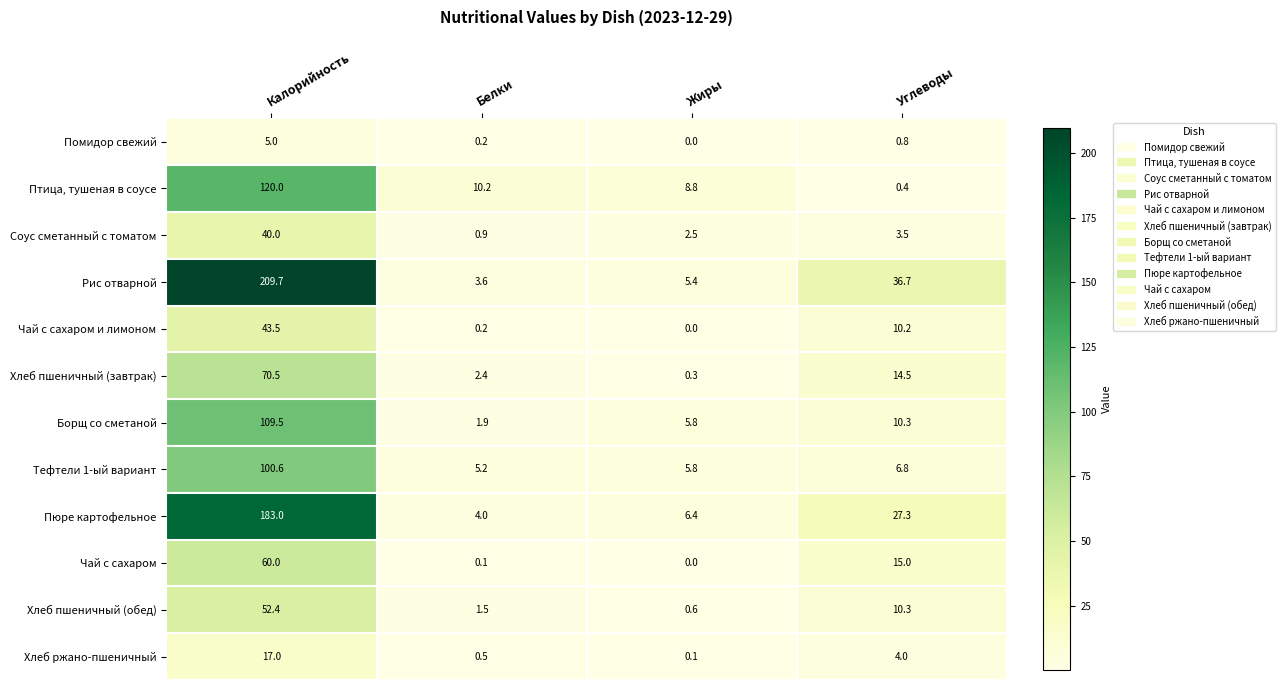

What is the difference between the Тефтели 1-ый вариант values at Калорийность and Белки?

95.4